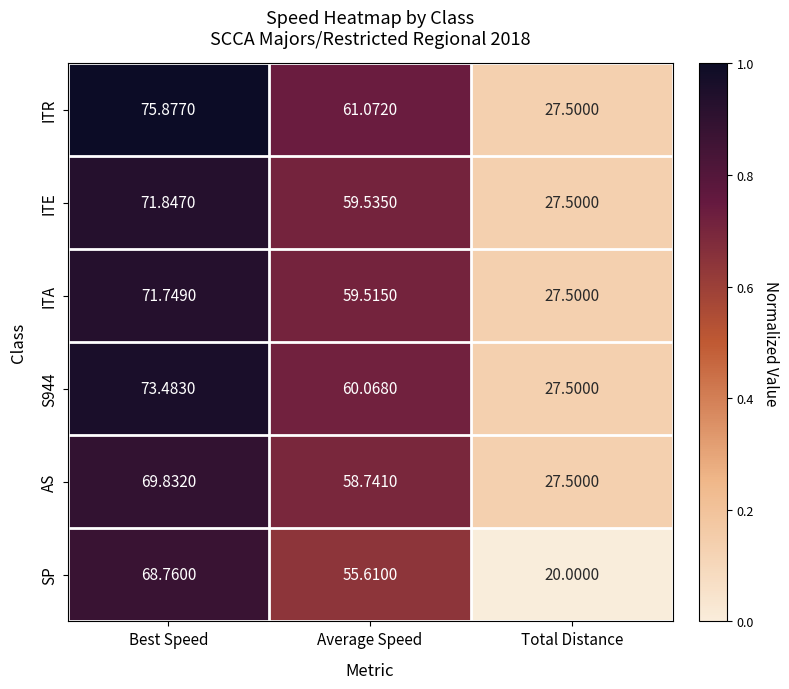

Which series changed the most between Best Speed and Average Speed?

ITR